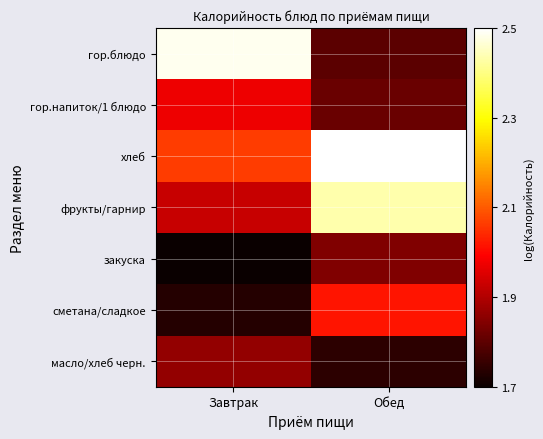

At how many categories does at least one series exceed 2?

2